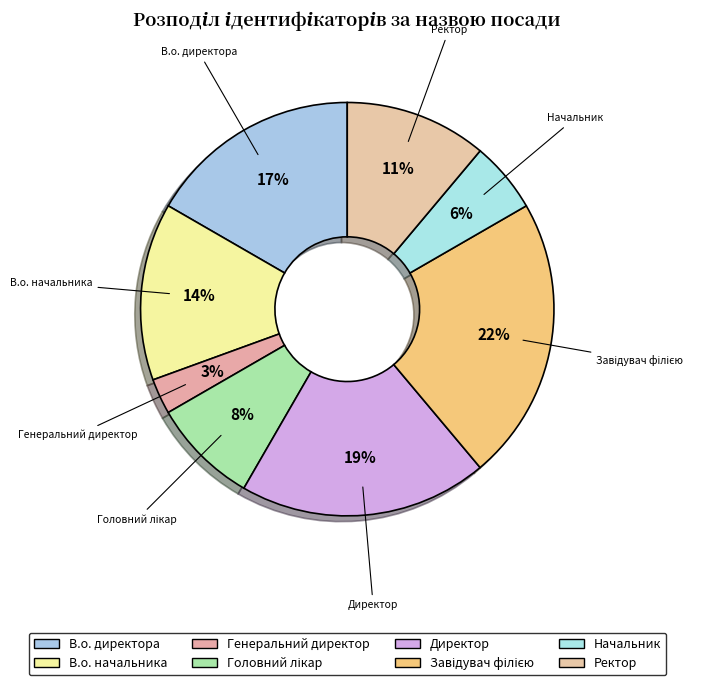

Count the number of slices in the pie.

8